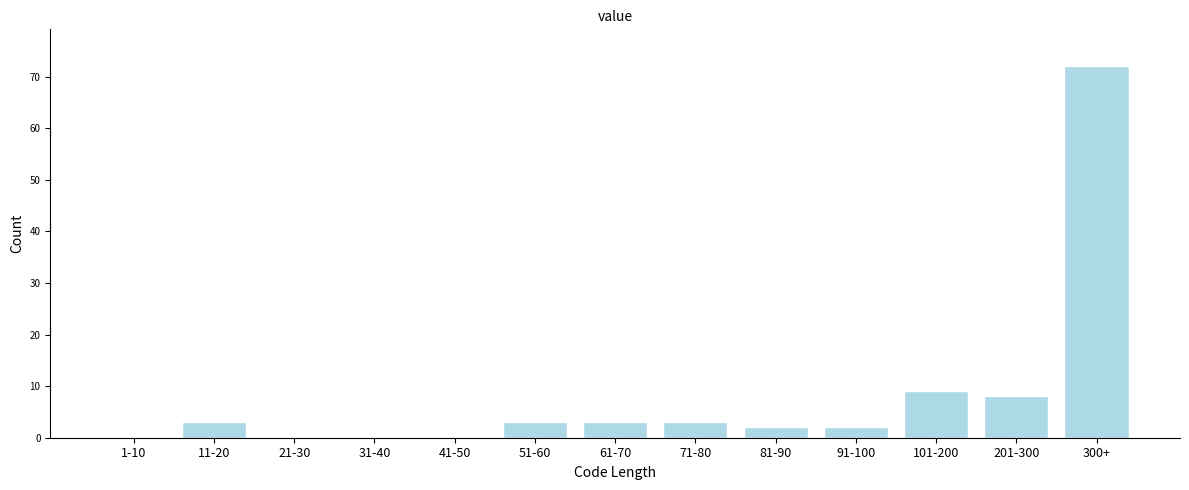

Reading right to left, transcribe all the data shown in this chart.

300+=72	201-300=8	101-200=9	91-100=2	81-90=2	71-80=3	61-70=3	51-60=3	41-50=0	31-40=0	21-30=0	11-20=3	1-10=0